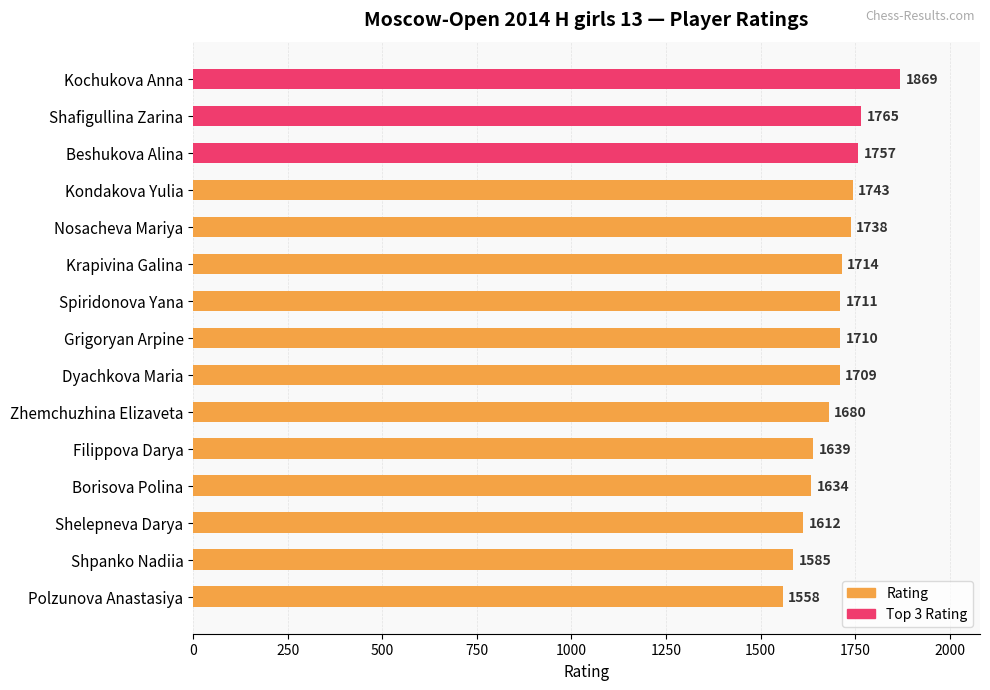

How many data points does each series have?

15